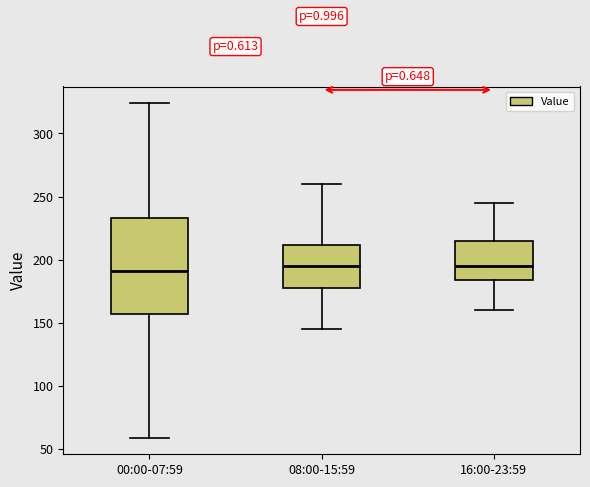

Reading left to right, transcribe this box plot: for each box, give where its median line is, the range the box spans, and where its two whiskers end, as read against the y-axis. The values are not printed on the chart, so give them approximately, as read against the axis.

00:00-07:59: median 190, box 155 to 235, whiskers 60 to 325
08:00-15:59: median 195, box 175 to 210, whiskers 145 to 260
16:00-23:59: median 195, box 185 to 215, whiskers 160 to 245